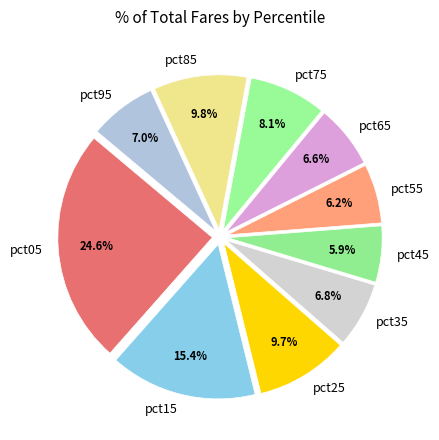

True or false: pct65 accounts for 7% of the total.

True